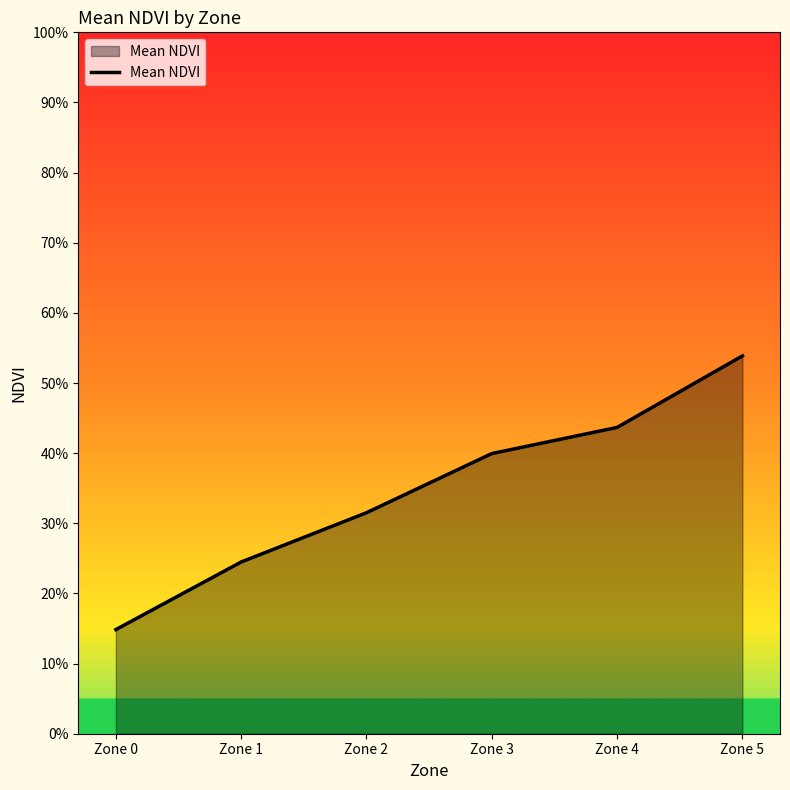

True or false: the data shows 0.5 at Zone 5.

True